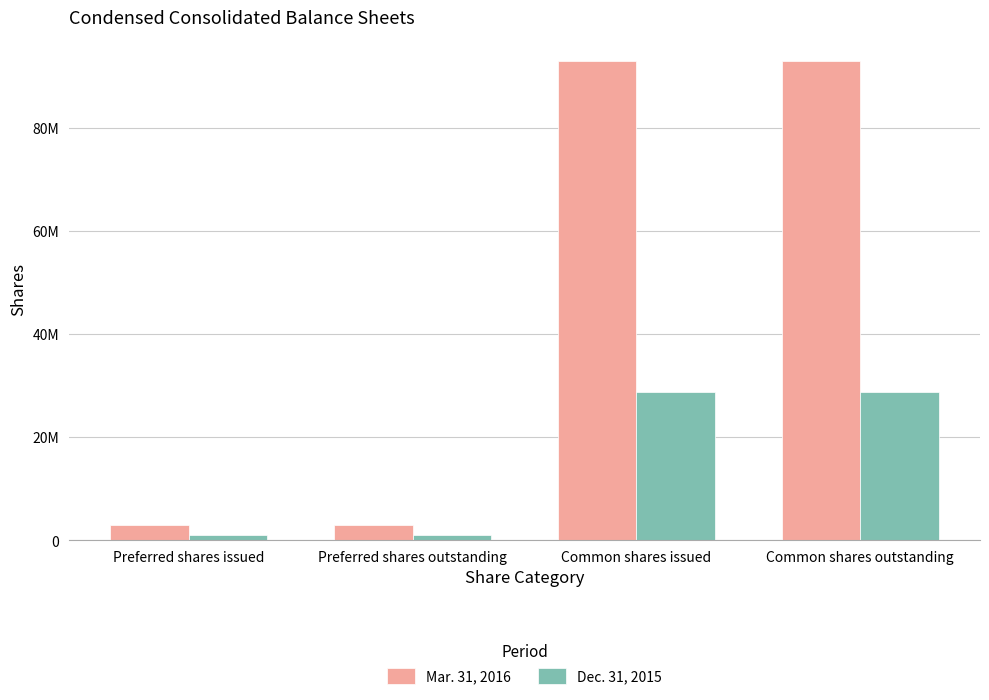

What are all the series names shown in the legend?

Mar. 31, 2016, Dec. 31, 2015